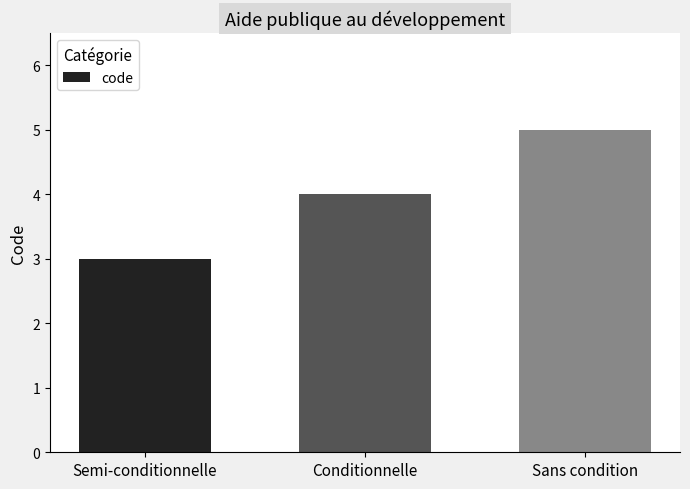

What is the sum of the values at Semi-conditionnelle and Sans condition?

8